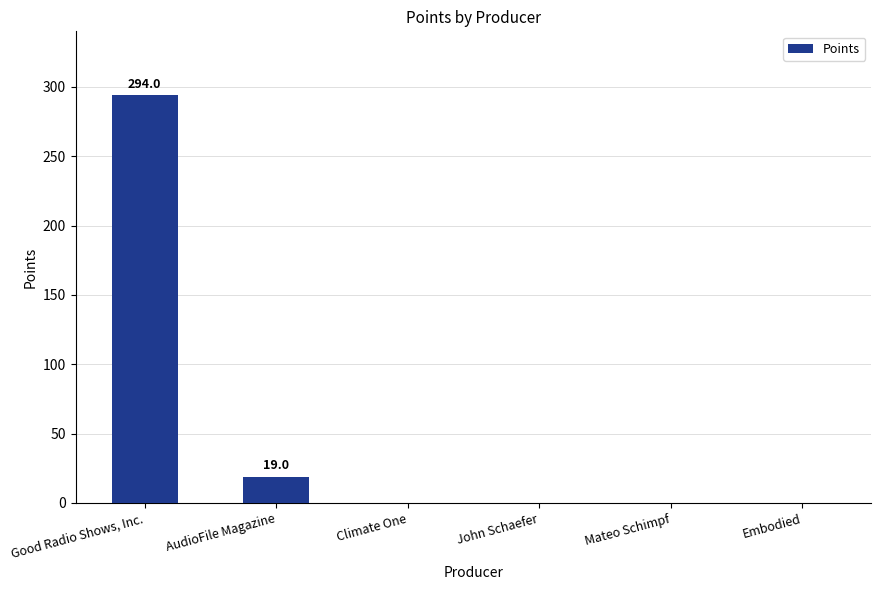

Which has a higher value, Good Radio Shows, Inc. or Mateo Schimpf?

Good Radio Shows, Inc.